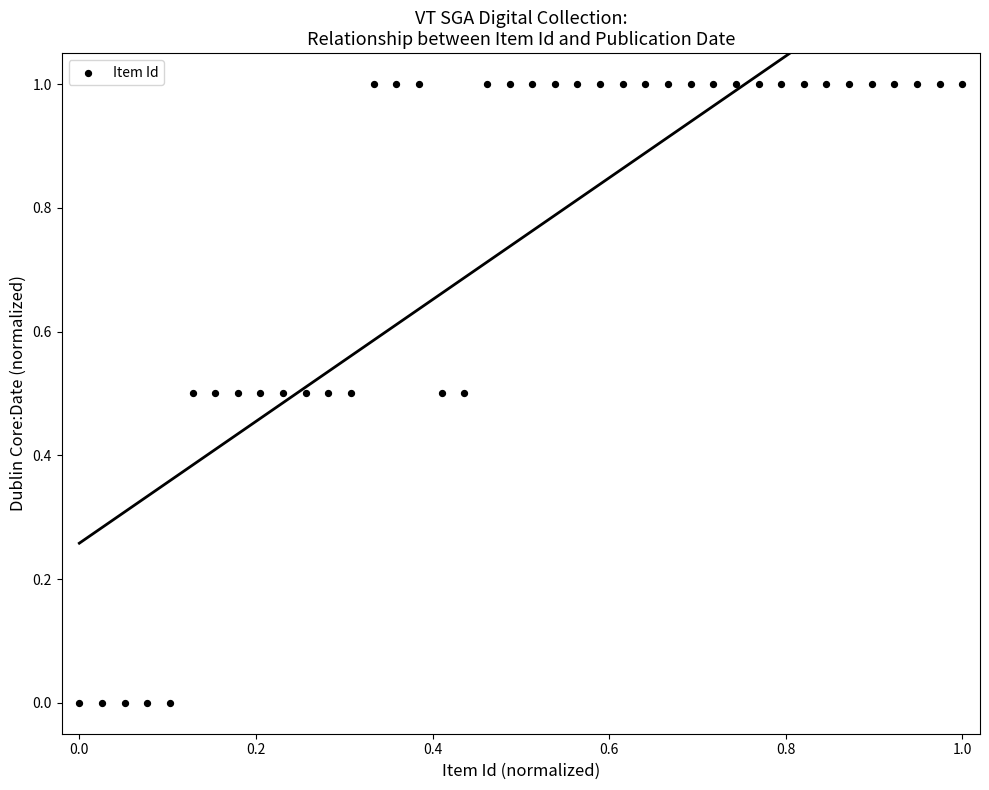

What is the range of X values (max minus min)?

1.0